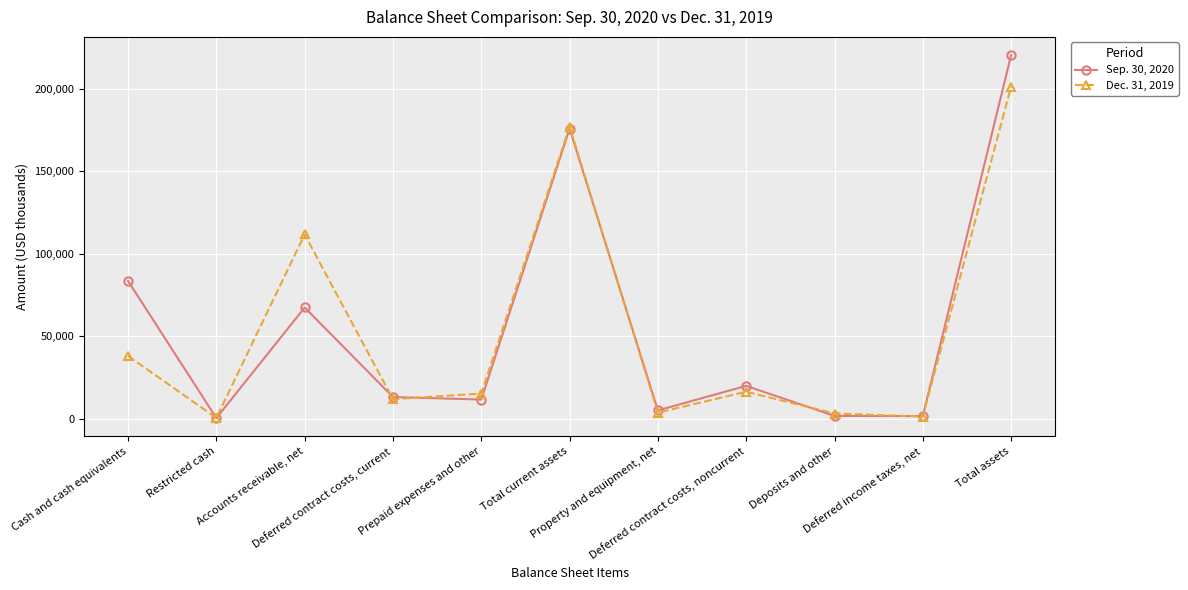

What is the spread (max minus min) of values at Accounts receivable, net?

44239